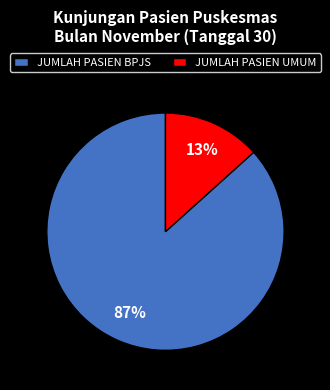

Which slice is the largest?

JUMLAH PASIEN BPJS